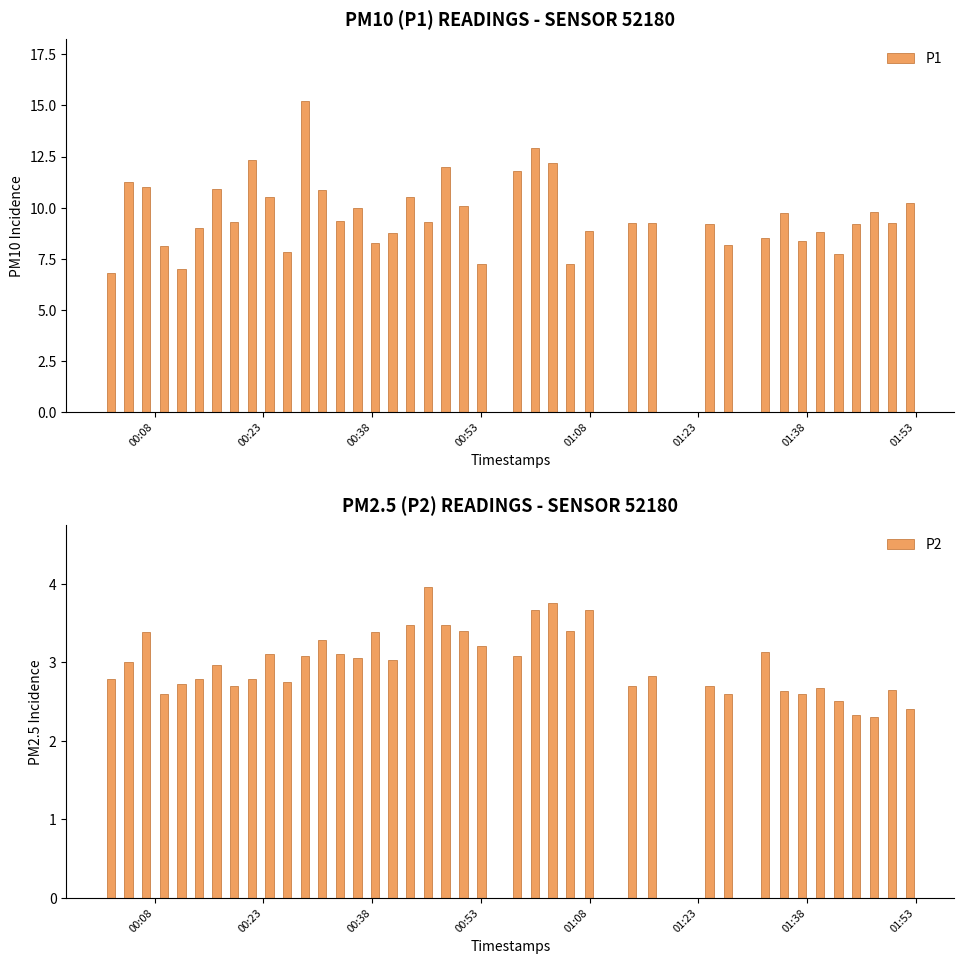

What is the average value of the P1 series?

9.6